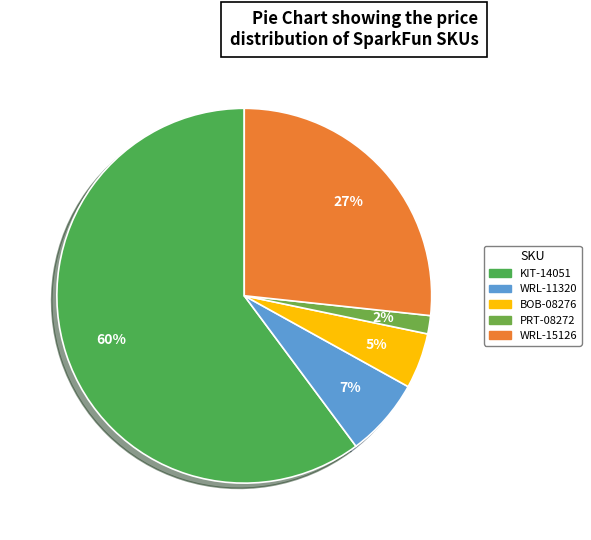

Which category has the biggest portion of the pie?

KIT-14051